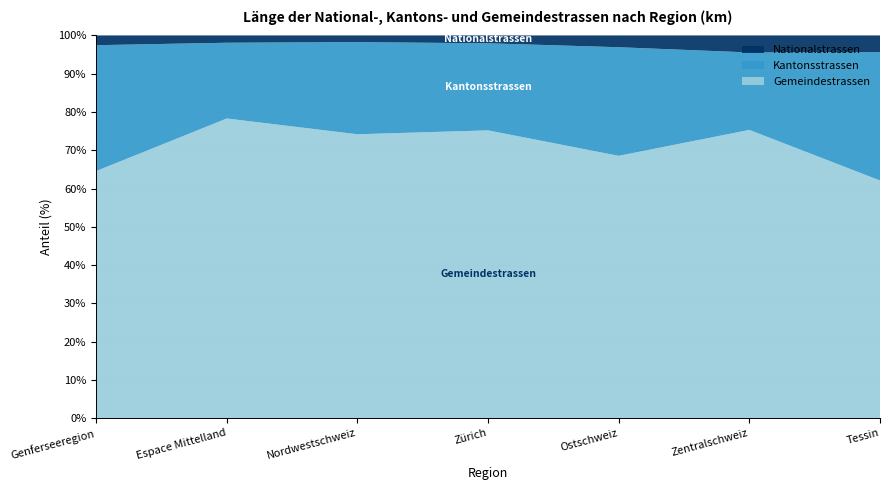

Reading left to right, transcribe all the data shown in this chart.

Nationalstrassen: 336.8	405.0	139.0	151.0	381.0	259.0	136.8
Kantonsstrassen: 4364.0	4237.0	1933.0	1683.0	3528.0	1182.0	1056.0
Gemeindestrassen: 8567.0	16760.0	5956.0	5563.0	8521.0	4399.0	1955.0